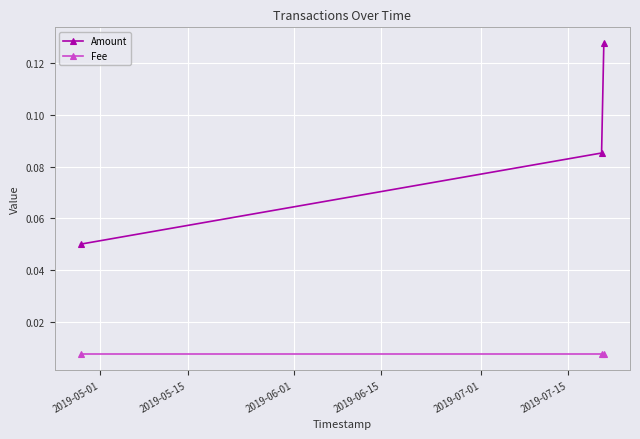

List the series in order of their peak value, lowest first.

Fee, Amount